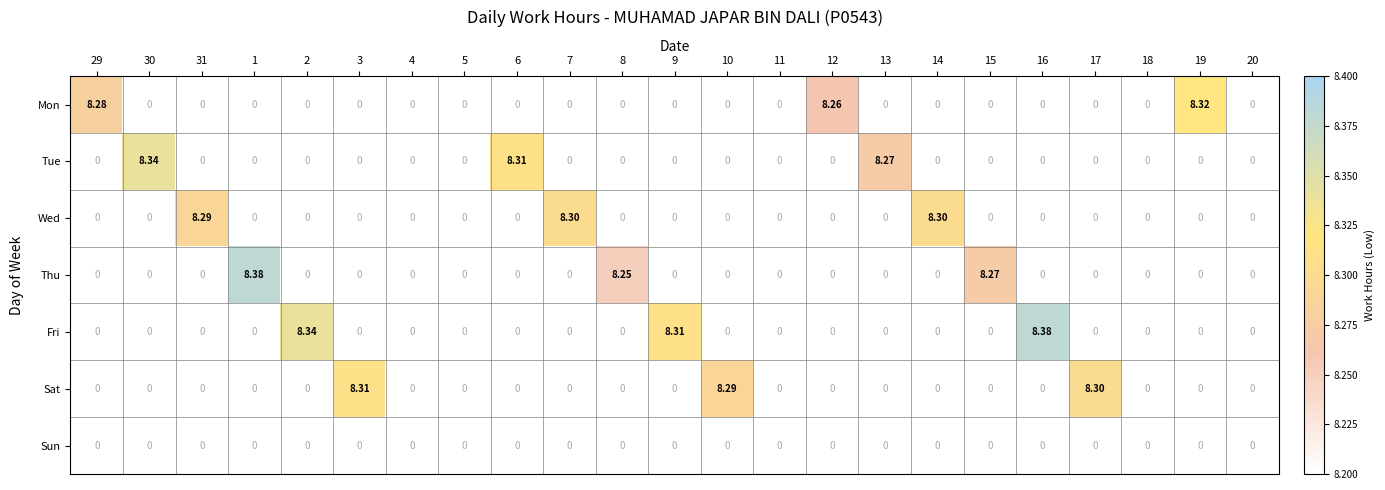

How many data points in Wed are above 0?

3